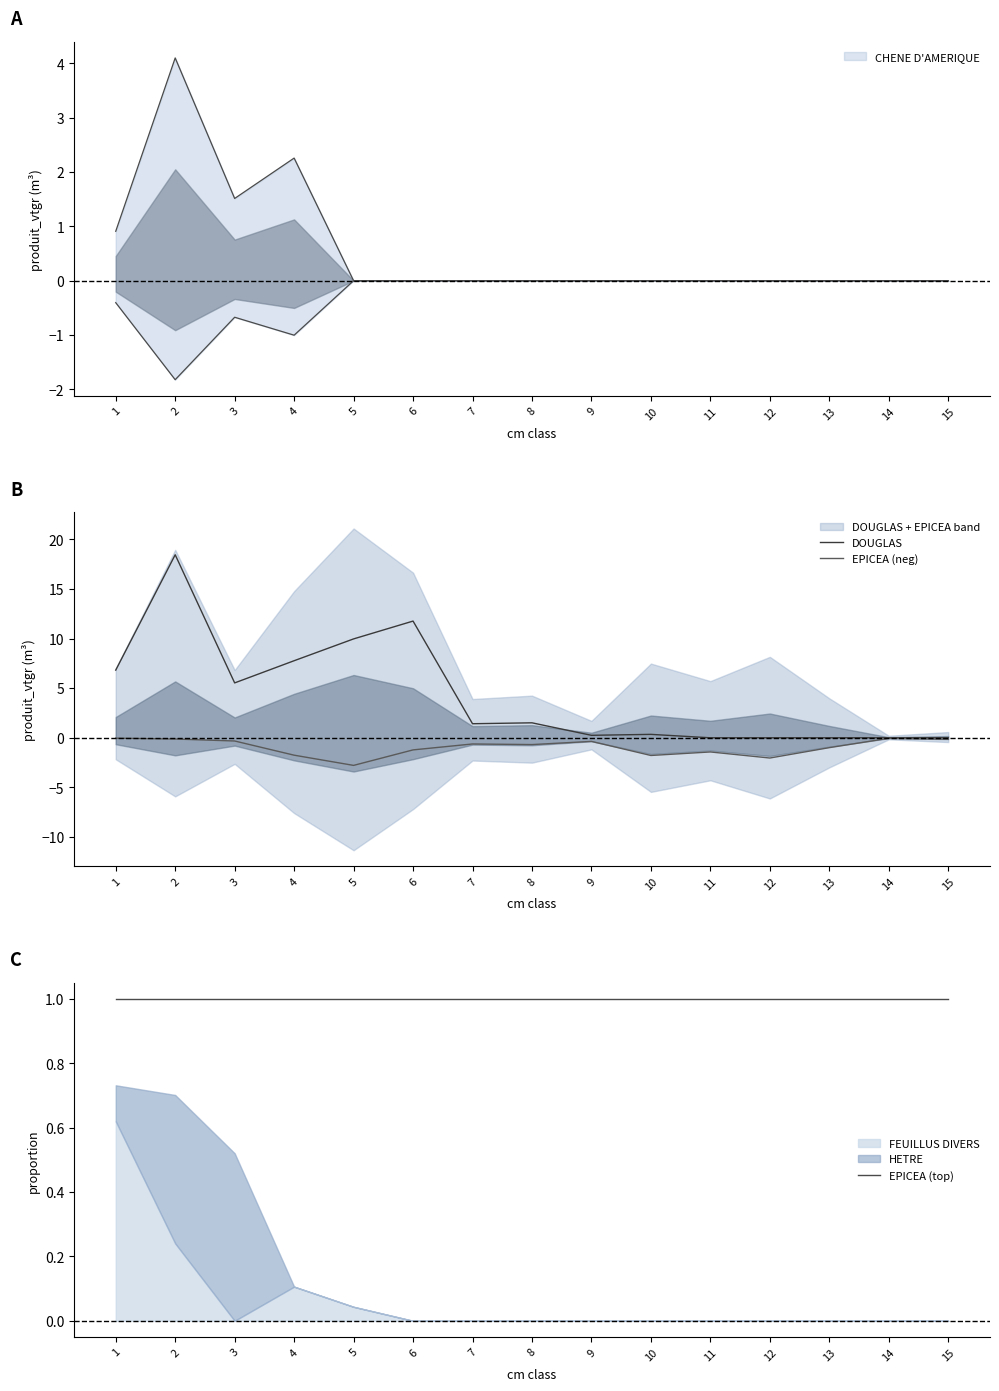

Is the value of DOUGLAS at 15 greater than the value of EPICEA (neg) at 6?

Yes